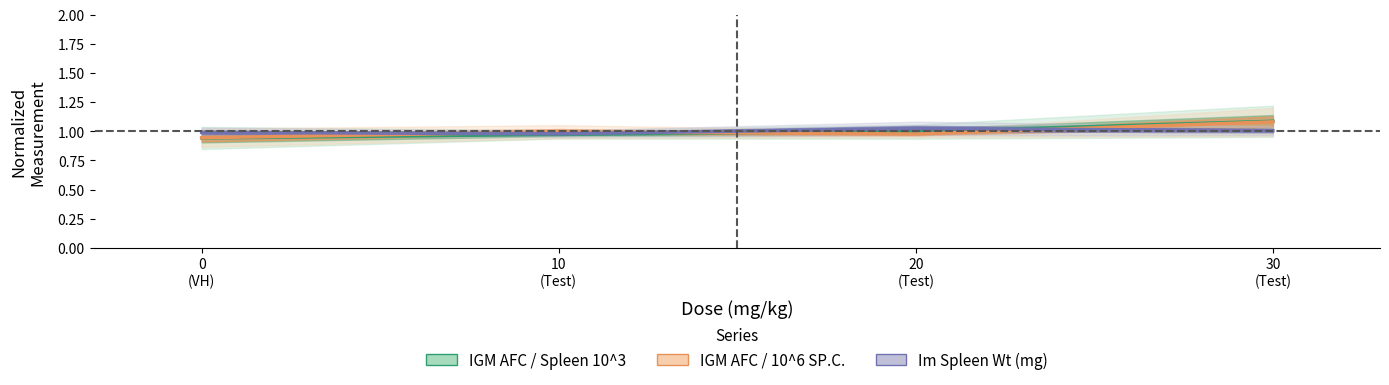

Reading left to right, what are all the values shown in this chart?

IGM AFC / Spleen 10^3: 0
(VH)=0.9	10
(Test)=1.0	20
(Test)=1.0	30
(Test)=1.1
IGM AFC / 10^6 SP.C.: 0
(VH)=0.9	10
(Test)=1.0	20
(Test)=1.0	30
(Test)=1.1
Im Spleen Wt (mg): 0
(VH)=1.0	10
(Test)=1.0	20
(Test)=1.0	30
(Test)=1.0